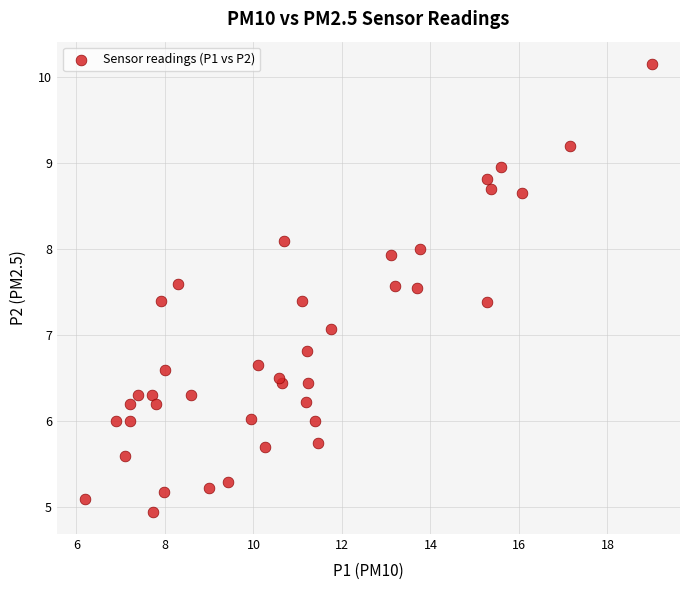

What Y value in the scatter plot is closest to 7?

7.1